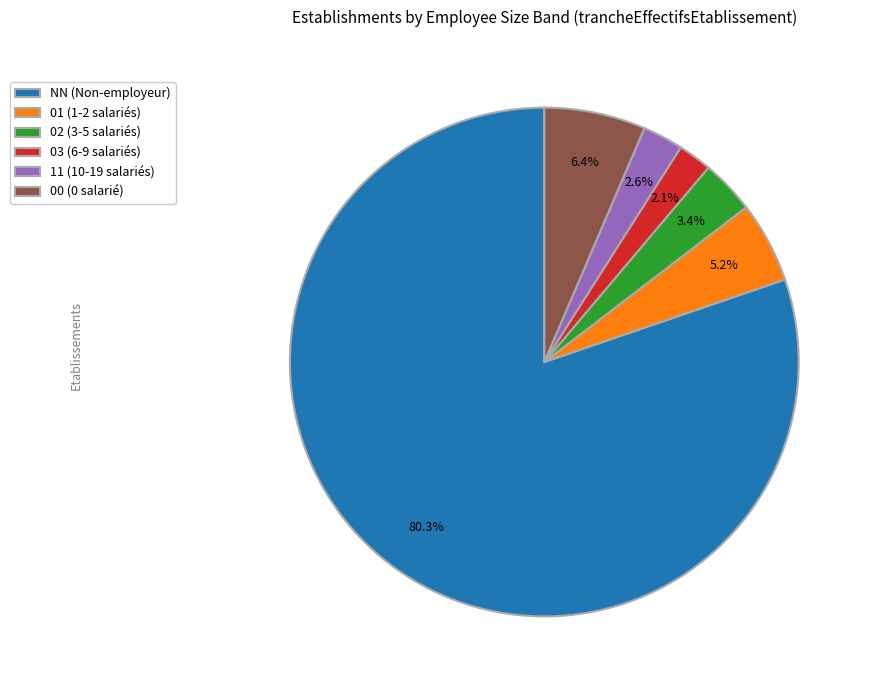

True or false: 03 accounts for 16% of the total.

False